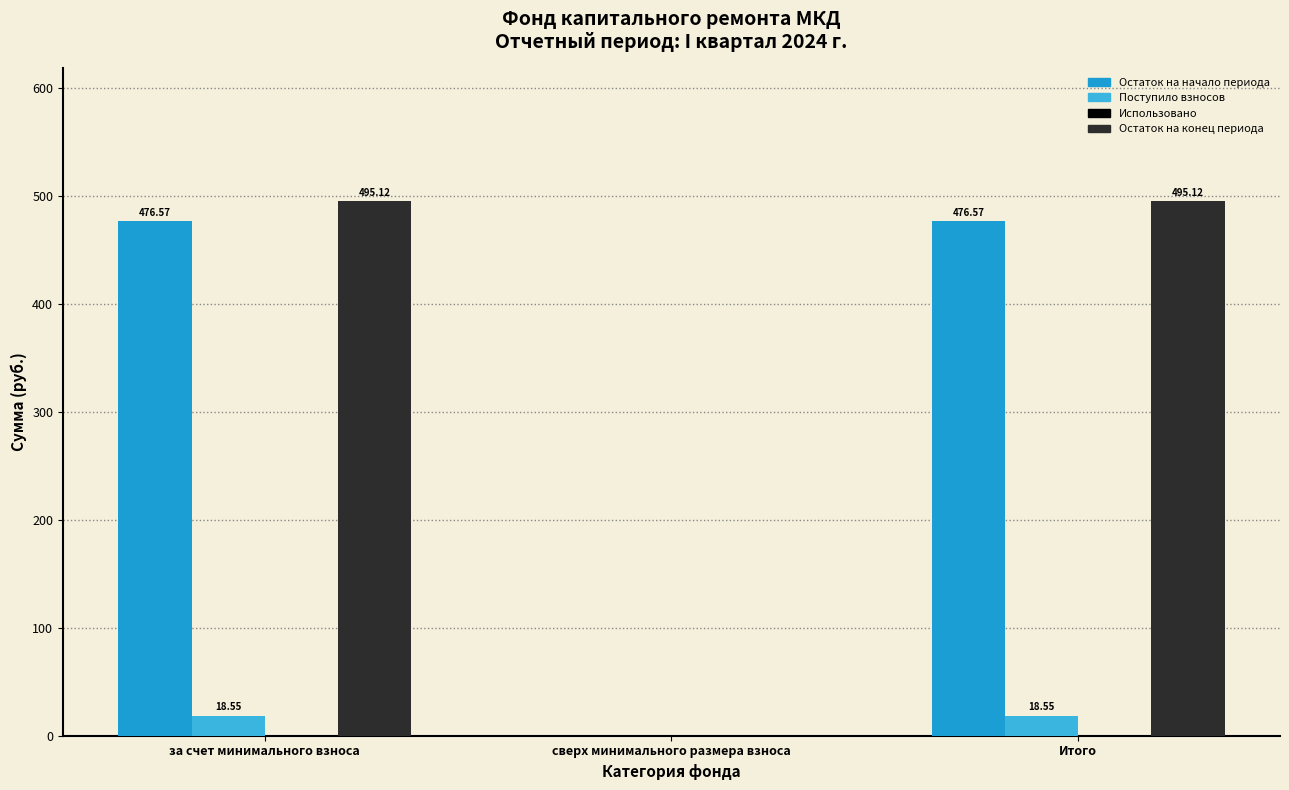

Which series has the widest spread of values?

Остаток на конец периода